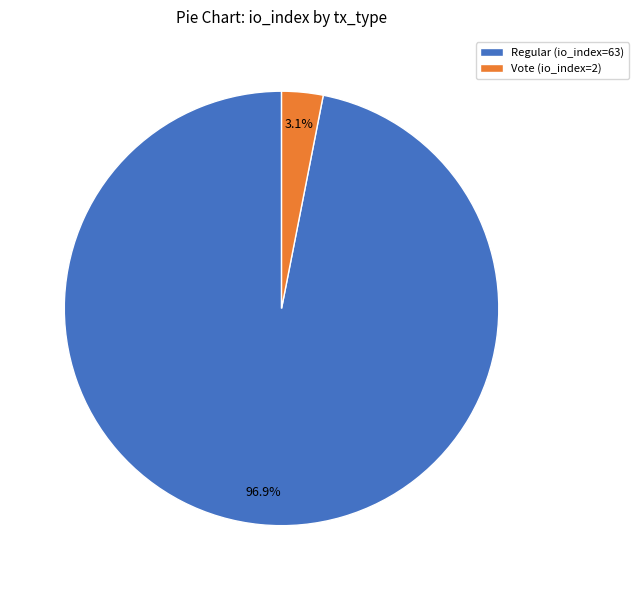

Combined, what portion of the pie is Vote (io_index=2) and Regular (io_index=63)?

100.0%